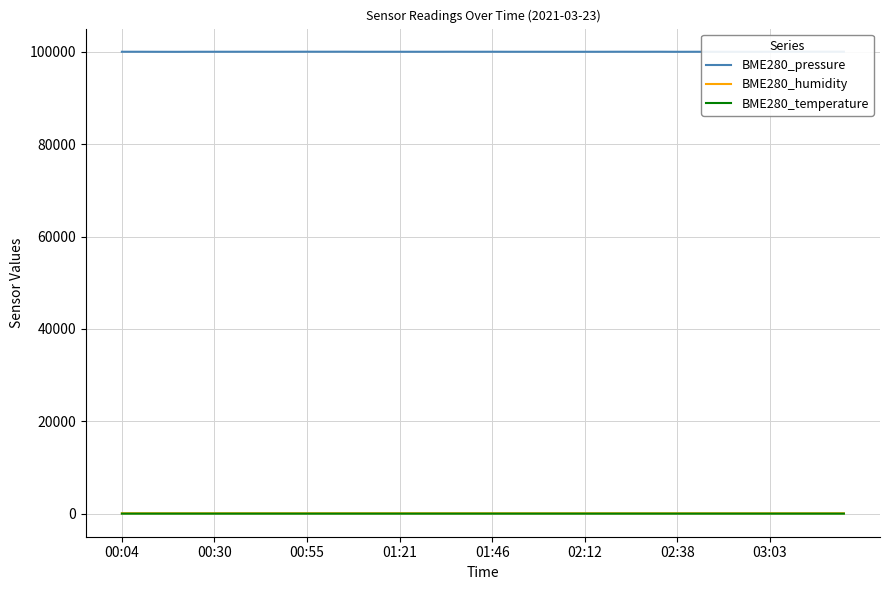

Which series has the widest spread of values?

BME280_pressure